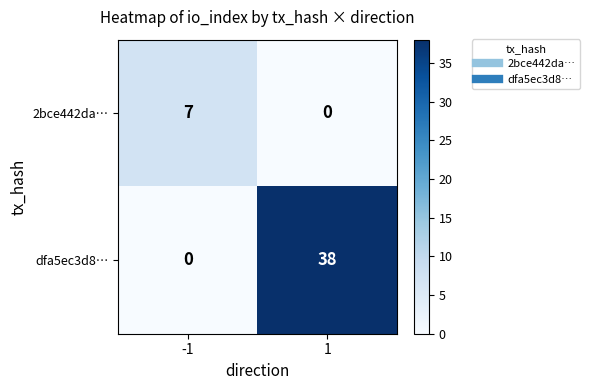

What is the average value of the dfa5ec3d8… series?

19